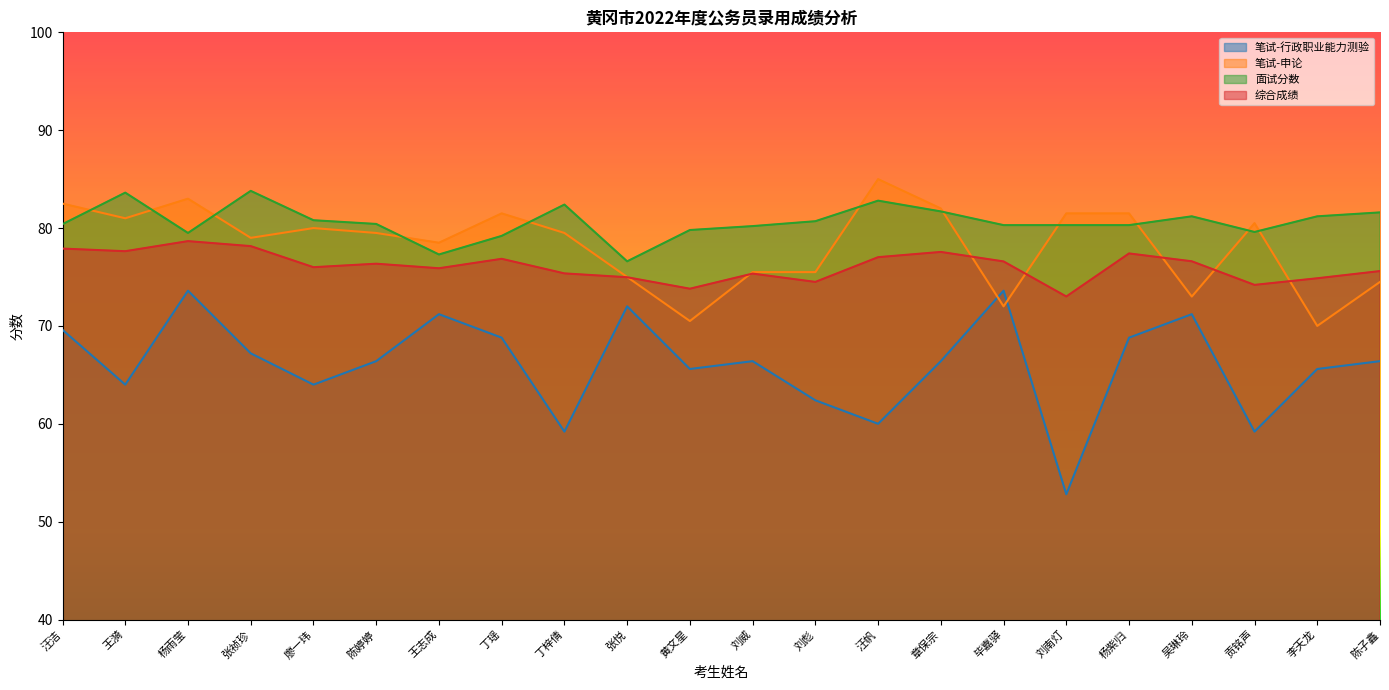

True or false: 笔试-申论 has a value of 55.8 at 刘南灯.

False